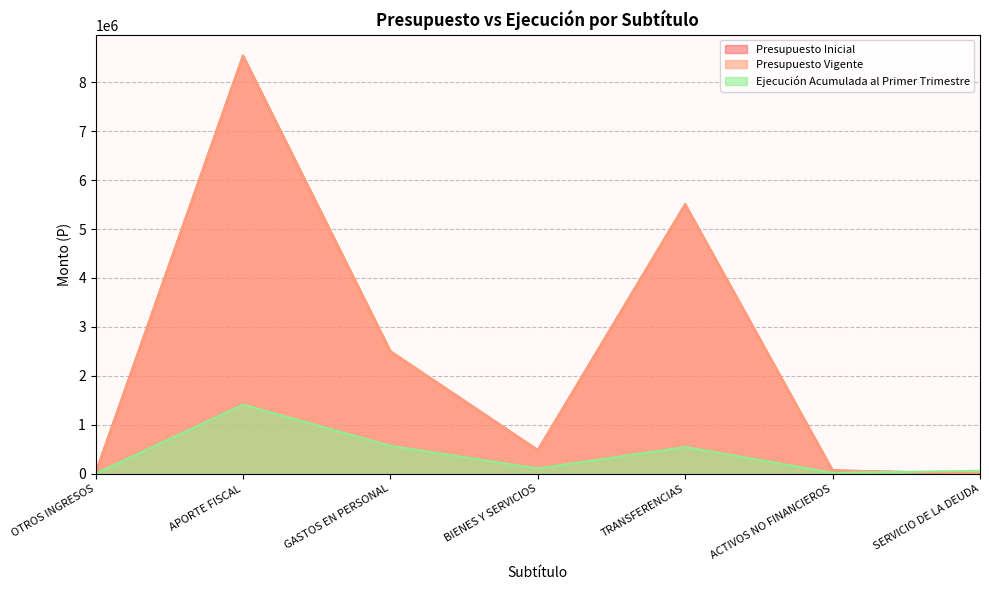

How many series are shown in this chart?

3